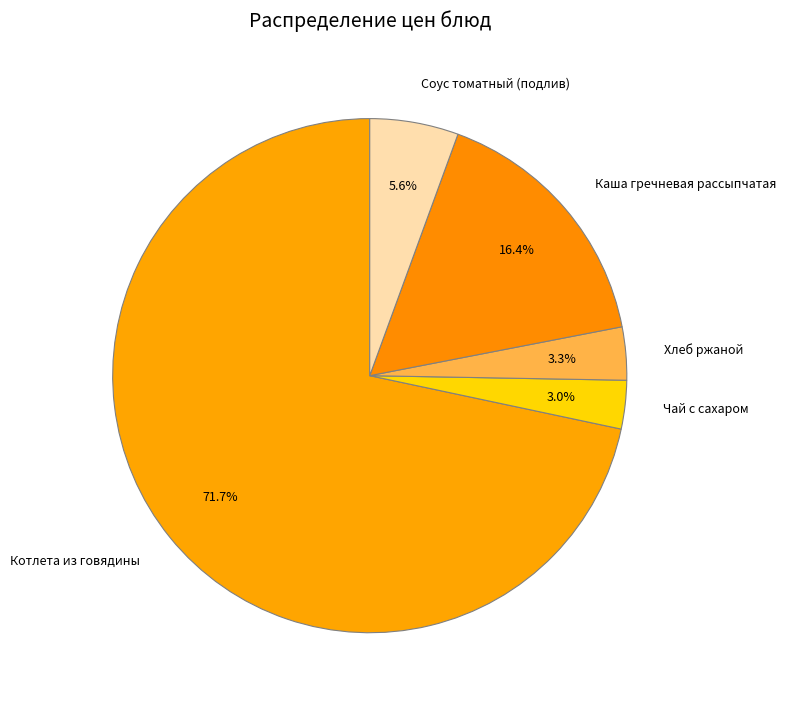

Which slice is the largest?

Котлета из говядины